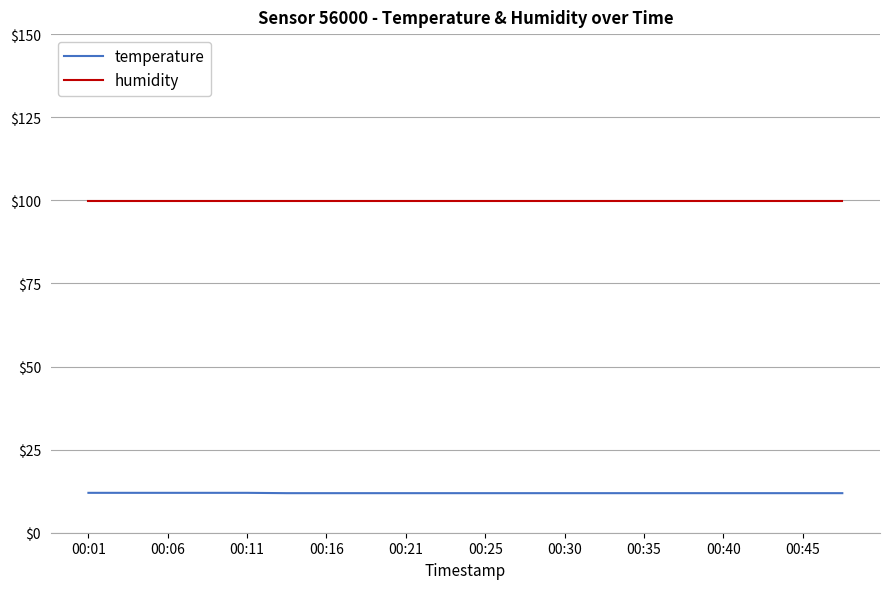

True or false: humidity and temperature intersect in this chart.

False